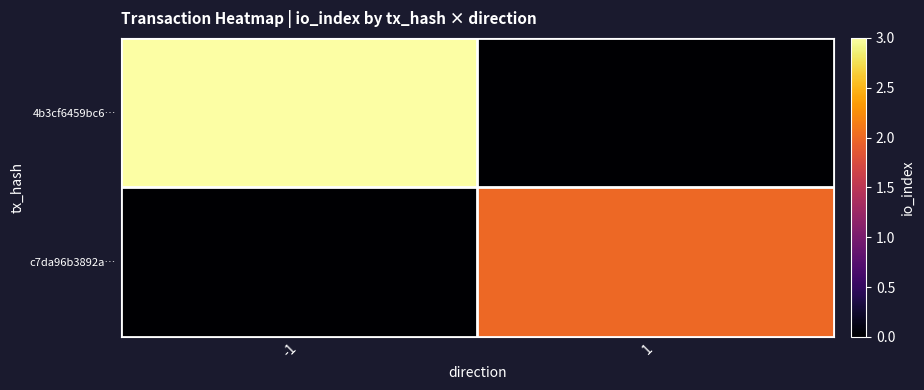

Which series changed the most between -1 and 1?

4b3cf6459bc6…